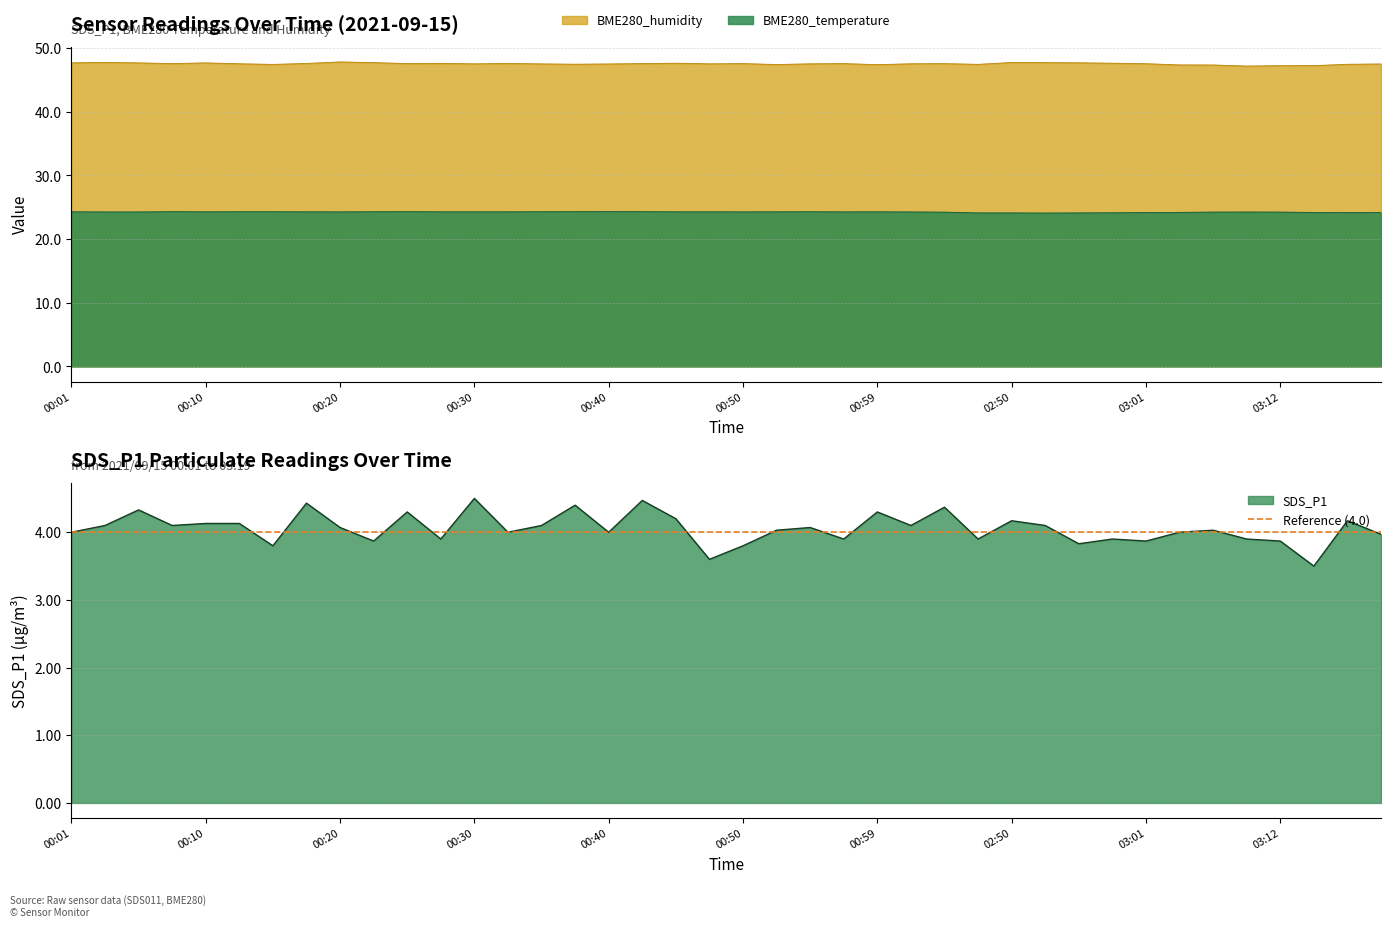

Which category has the highest value in the SDS_P1 series?

00:30